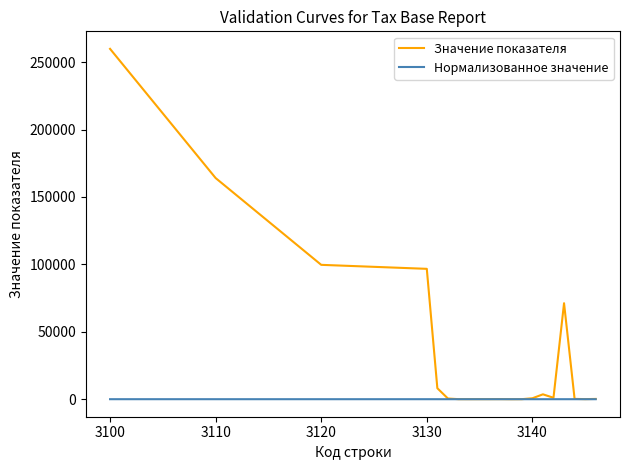

Rank the series by their average value, from lowest to highest.

Нормализованное значение, Значение показателя